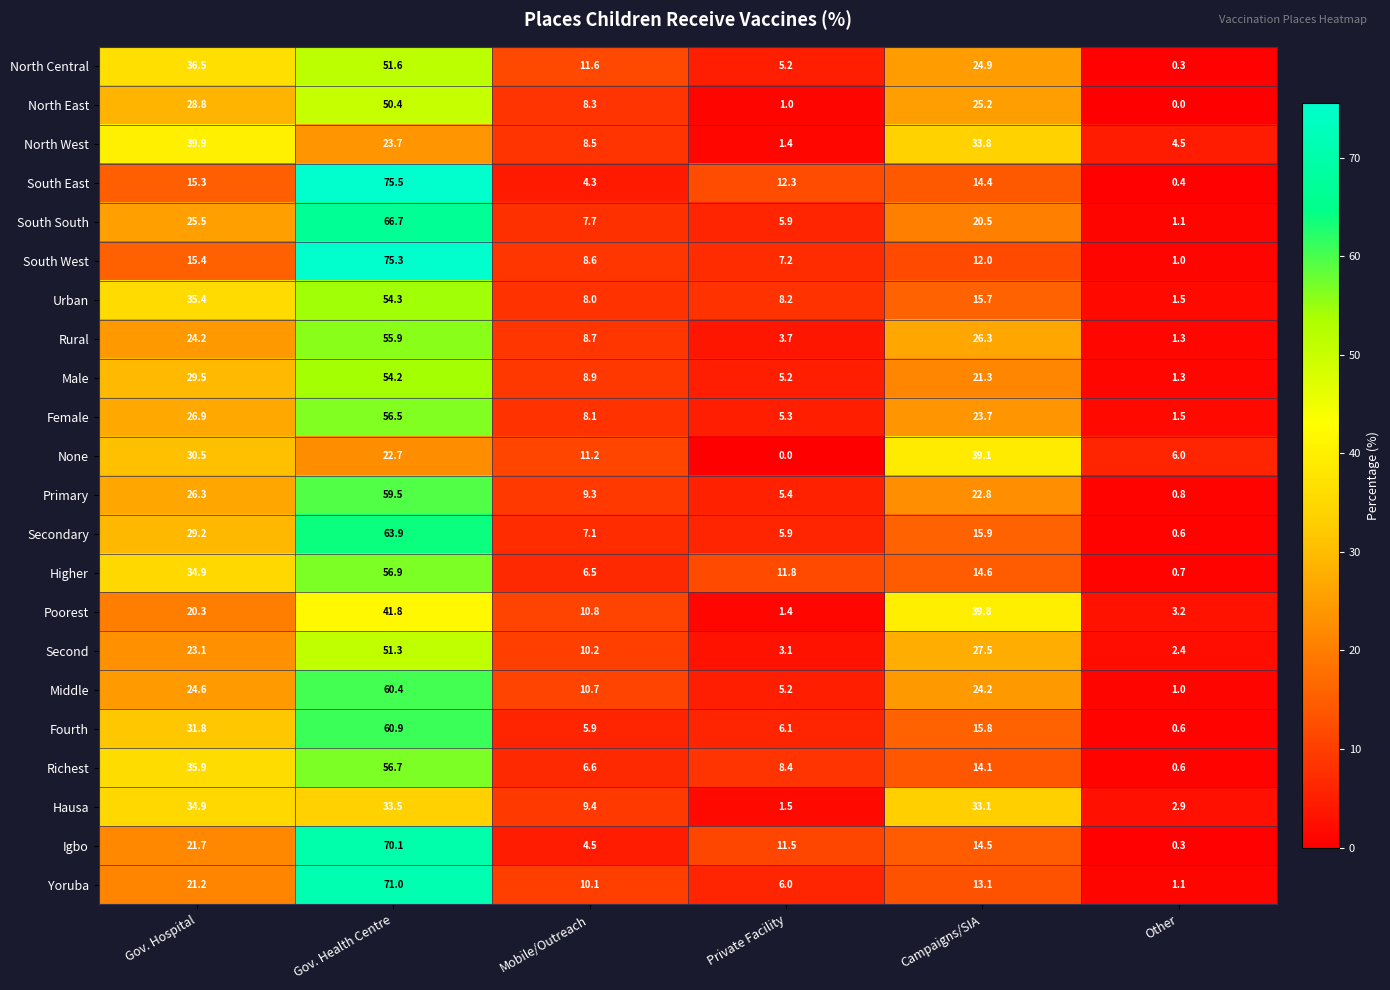

Is it true that Yoruba equals 21.2 at Gov. Hospital?

True